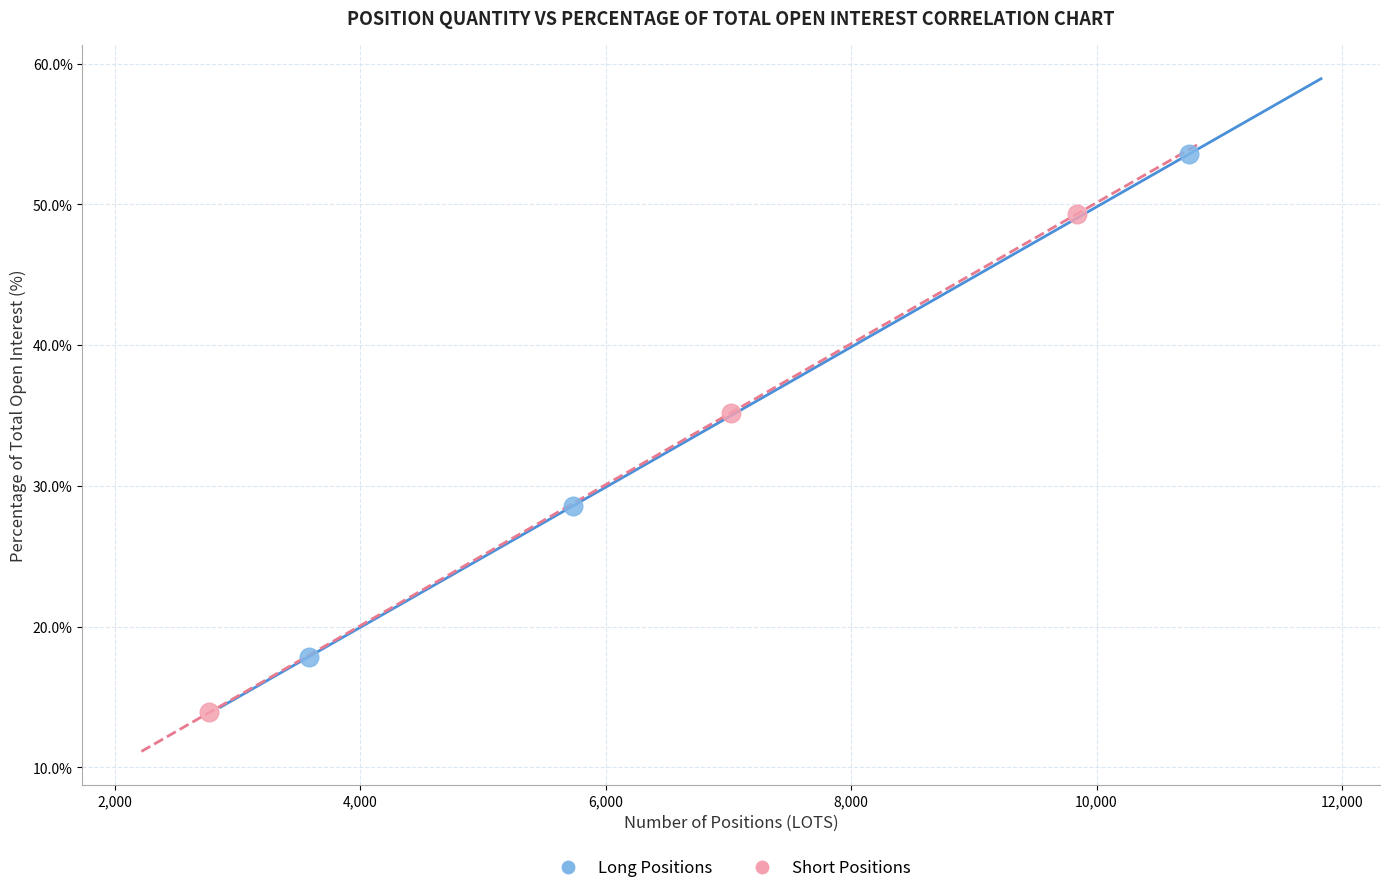

Which series reaches the maximum Y coordinate?

Long Positions